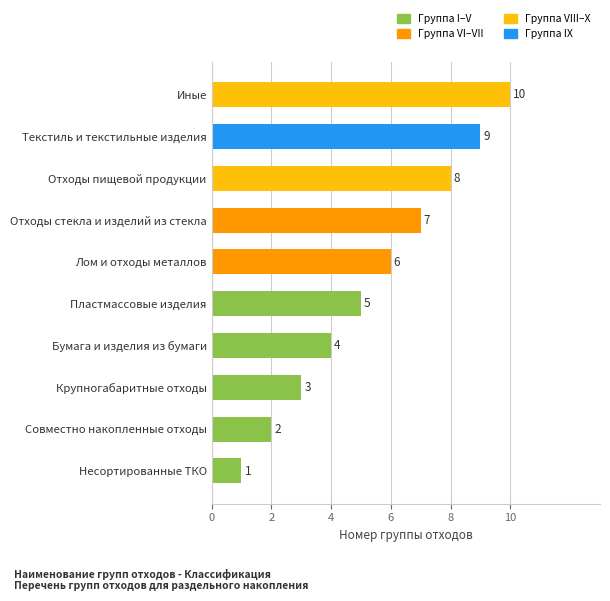

What is the difference between the maximum and second lowest values?

8